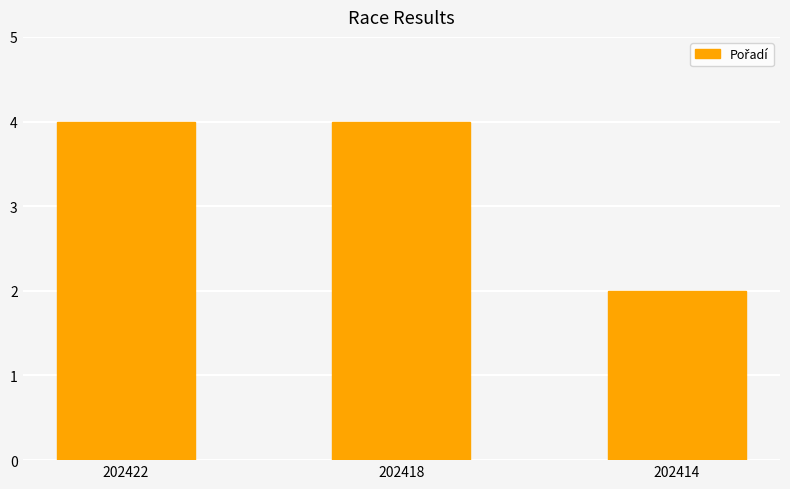

How many bars are there in total?

3